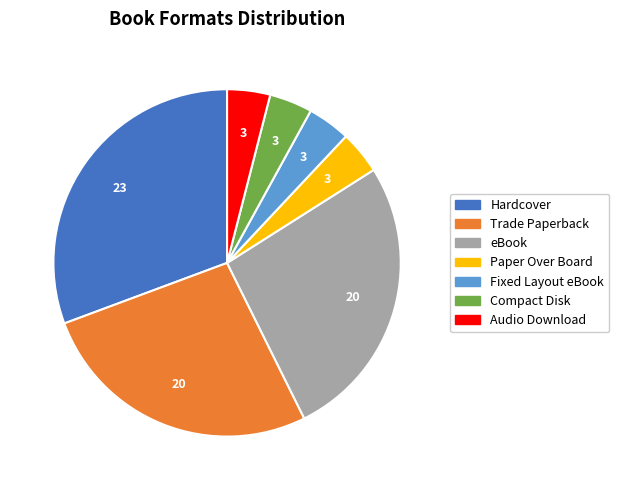

Is there any slice that represents more than half of the pie?

No